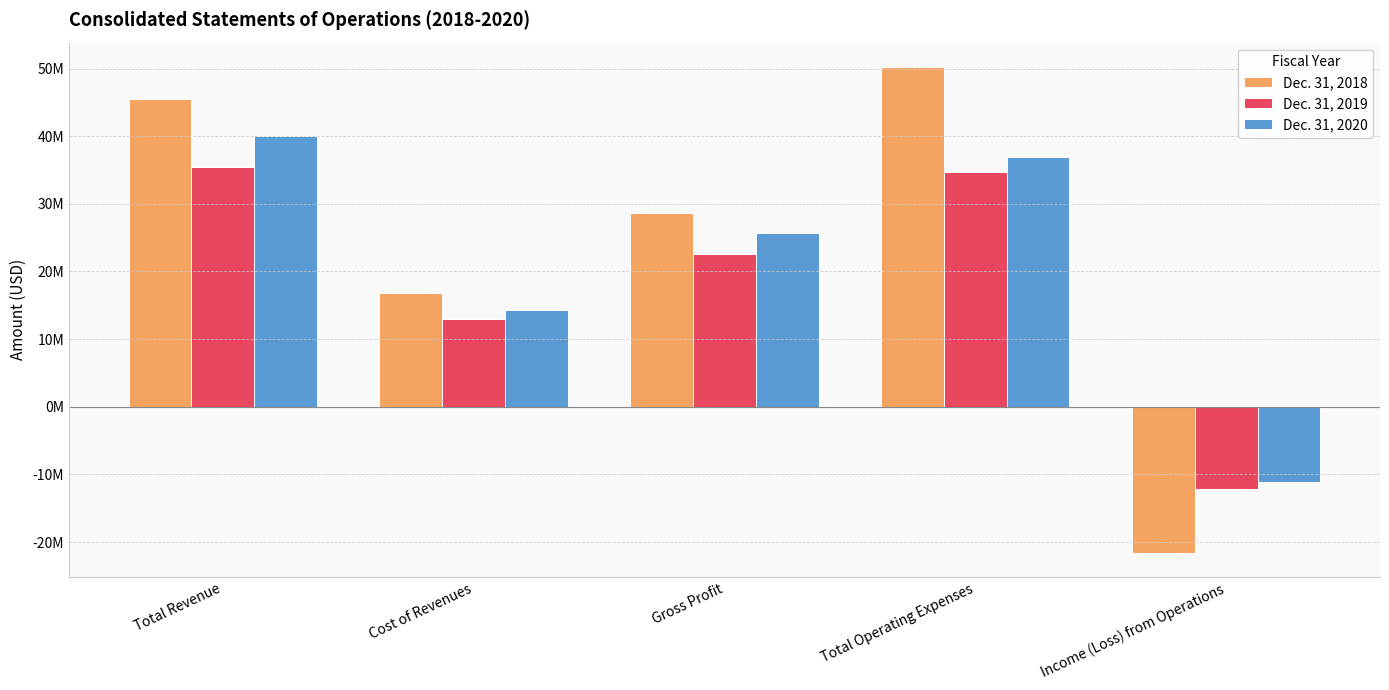

The Dec. 31, 2019 series shows 34694209 at Total Operating Expenses. True or false?

True